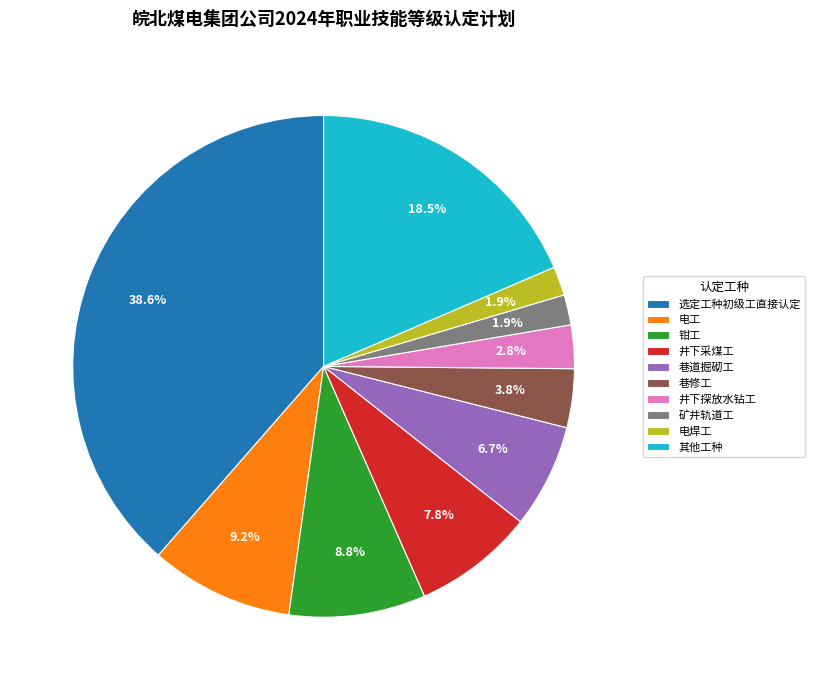

Between 电工 and 巷修工, which is larger?

电工